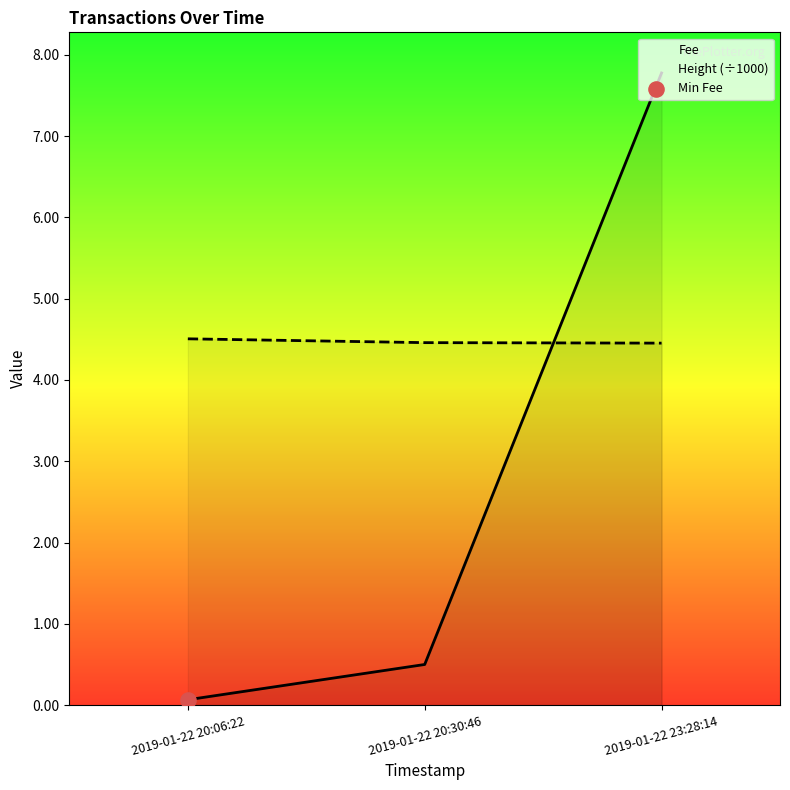

Which series contains the highest Y value?

Fee